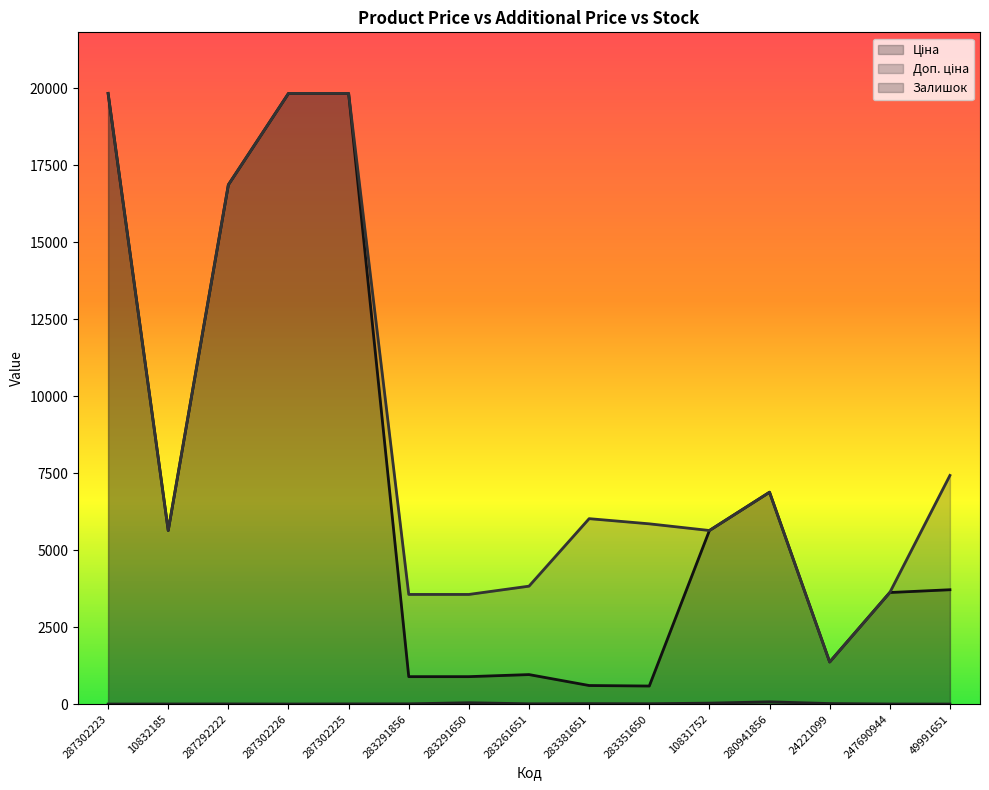

Which series changed the most between 283261651 and 280941856?

Ціна